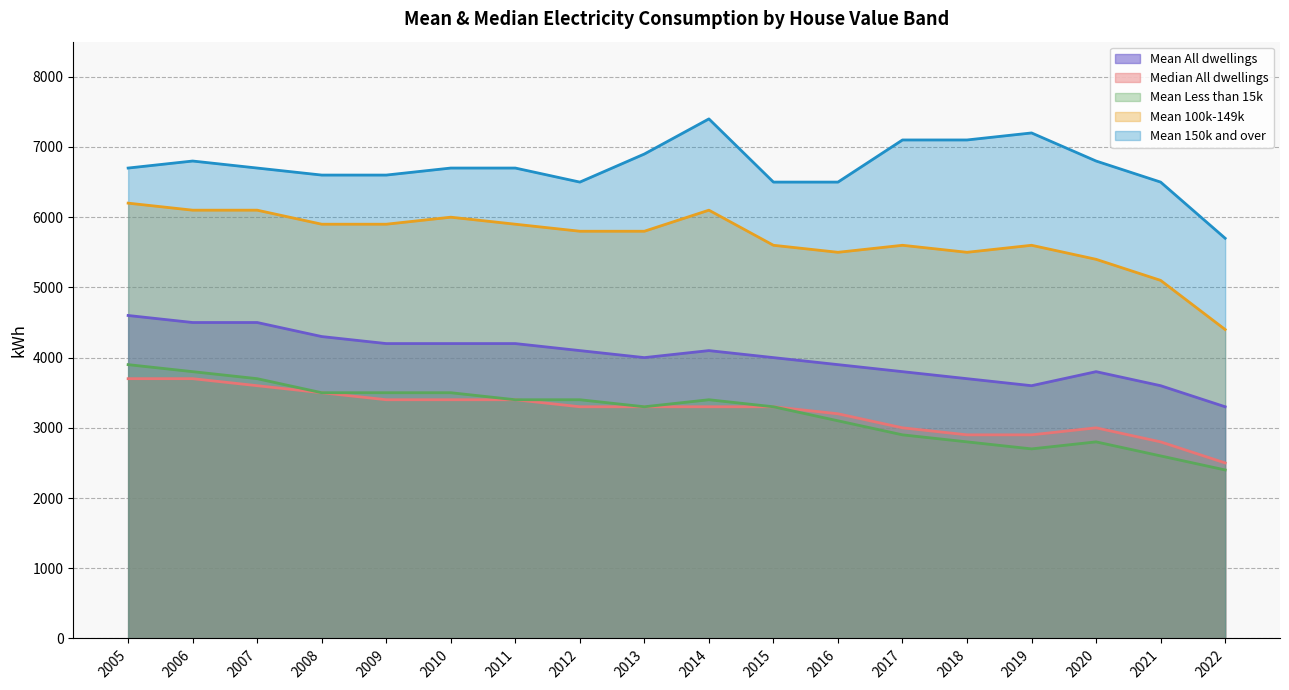

What is the difference between the Mean Less than 15k values at 2022 and 2016?

700